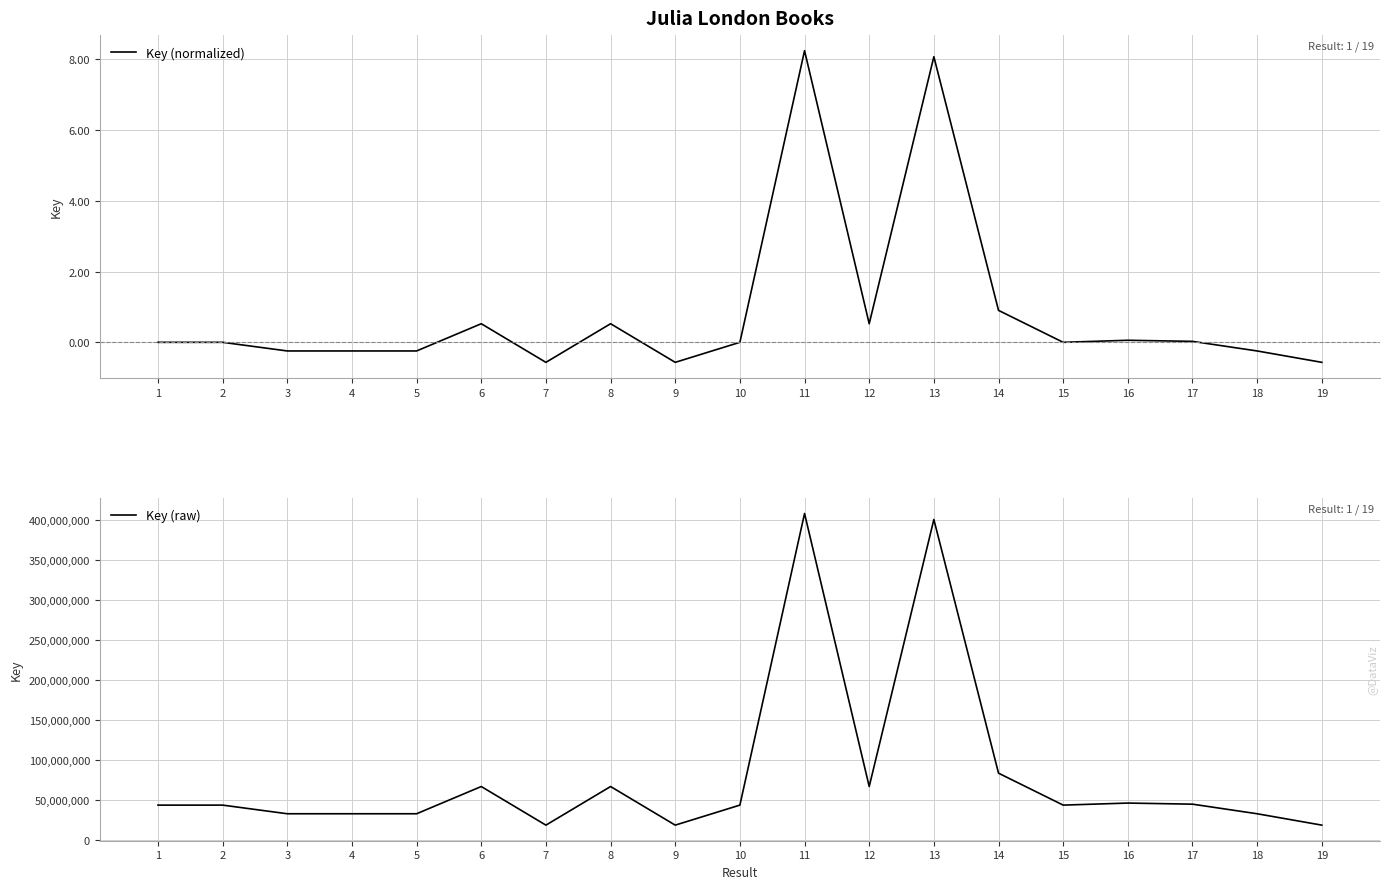

At which category does Key (raw) reach its first local valley?

5